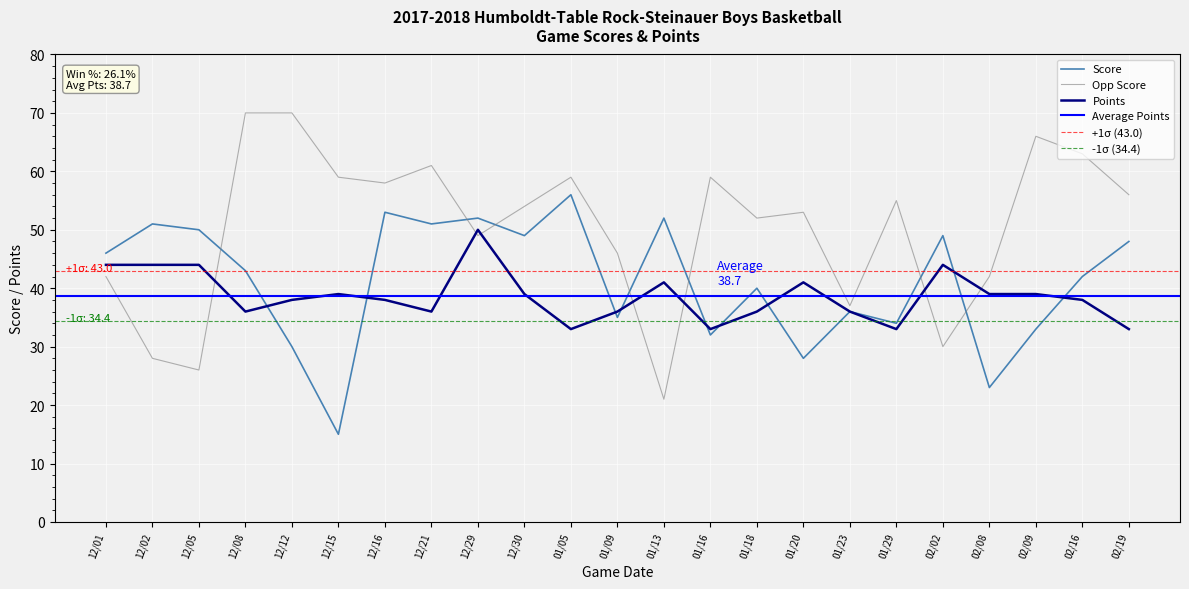

How many data points in opp_score are less than 54?

11